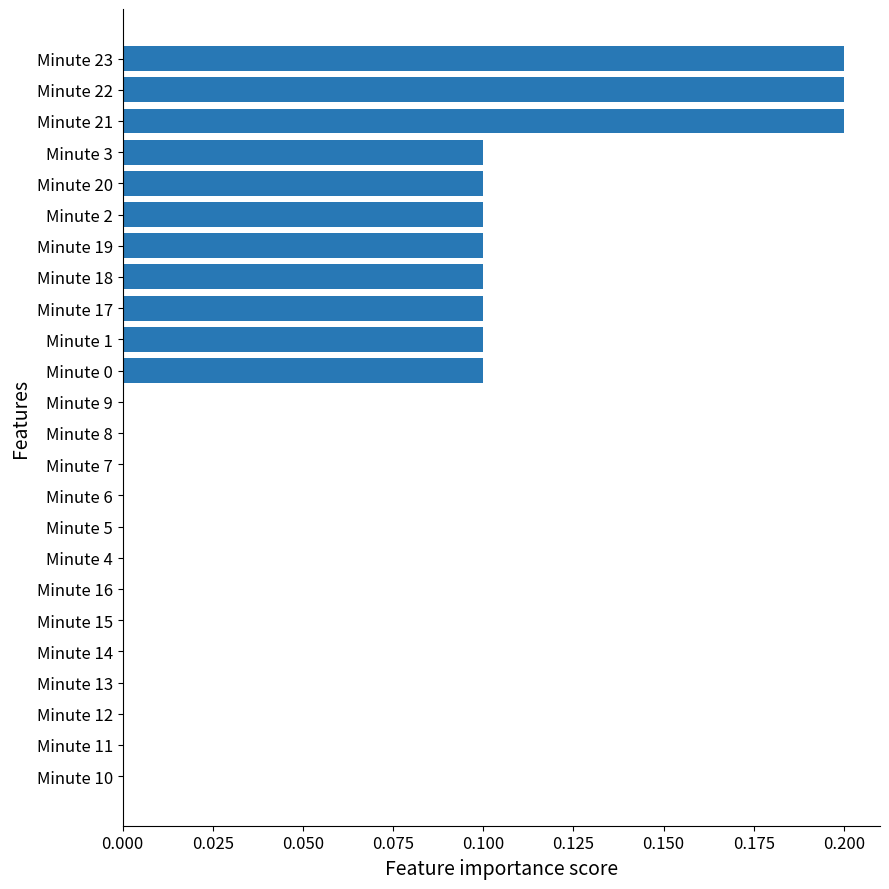

The value at Minute 21 is 0.2. True or false?

True